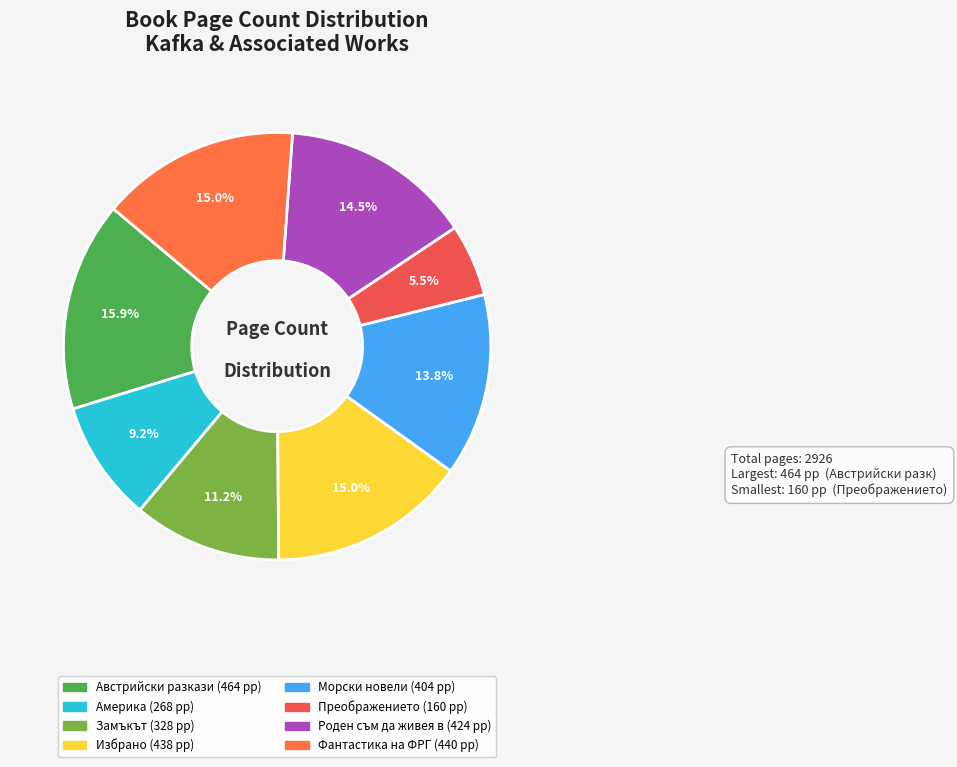

Which category has the biggest portion of the pie?

Австрийски разкази